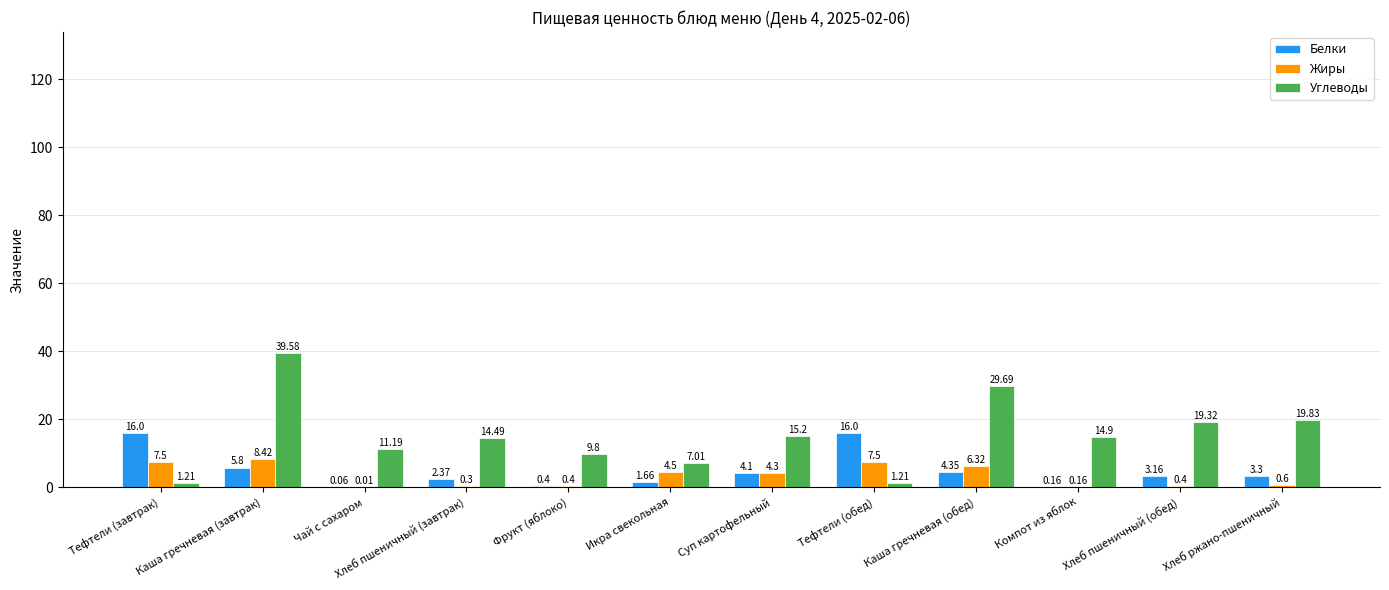

What is the highest value of the Жиры series?

8.4